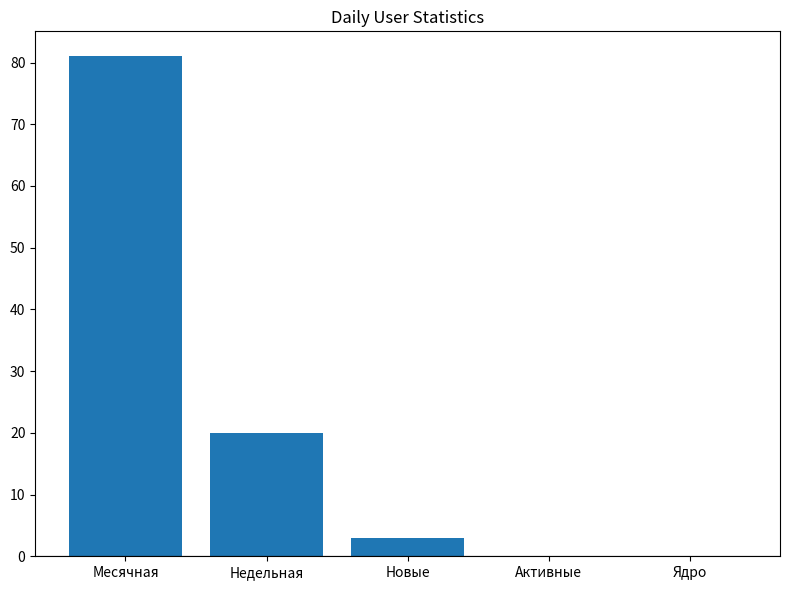

How many distinct data groups are displayed?

1